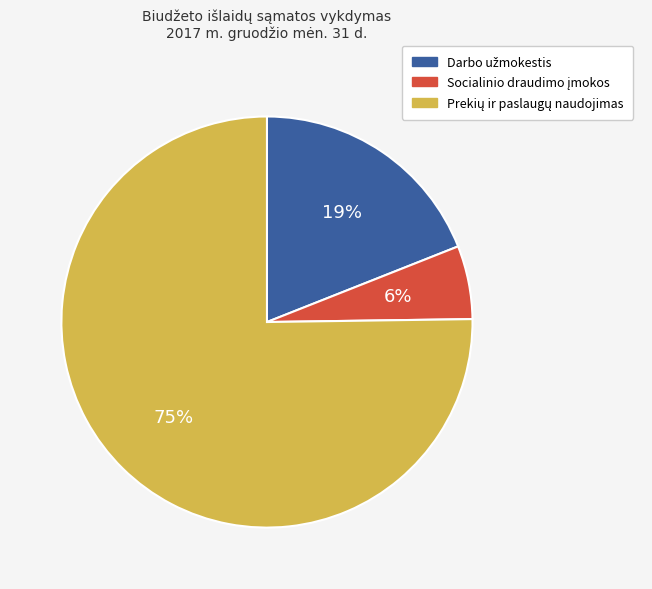

To the nearest percent, what is the difference between the largest and smallest slice percentages?

69%